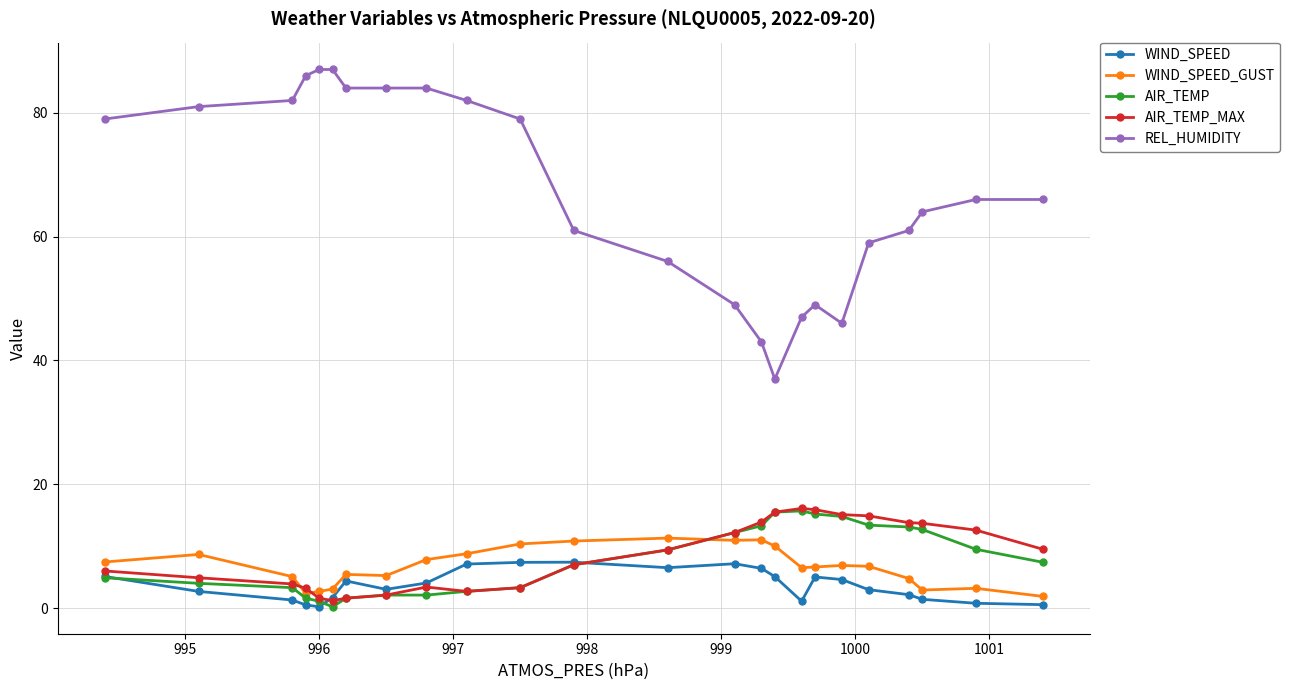

True or false: WIND_SPEED_GUST has more than 1 interior local peaks.

True